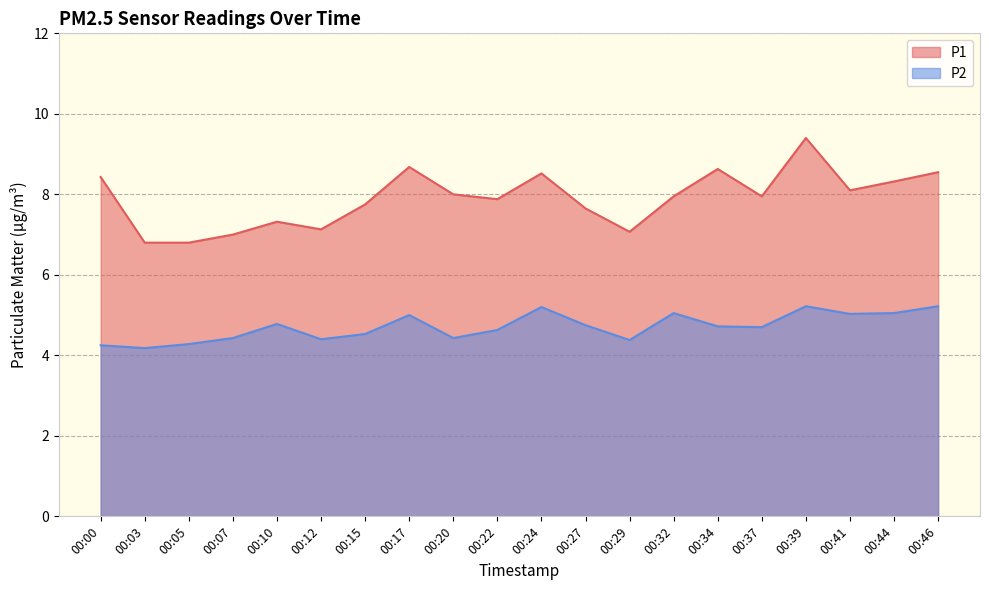

What is the smallest value displayed?

4.2